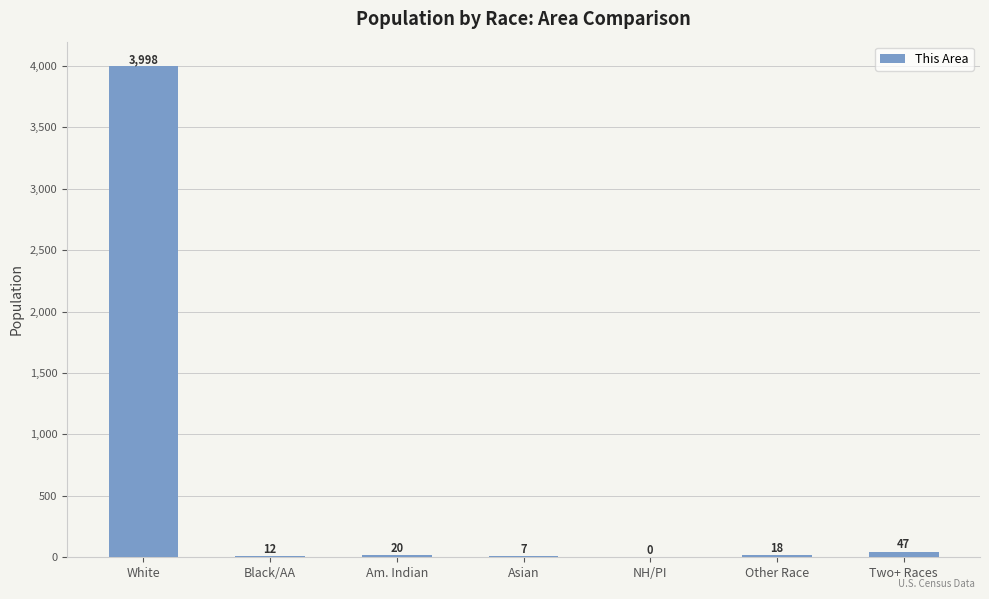

Between Black/AA and Am. Indian, which is larger?

Am. Indian